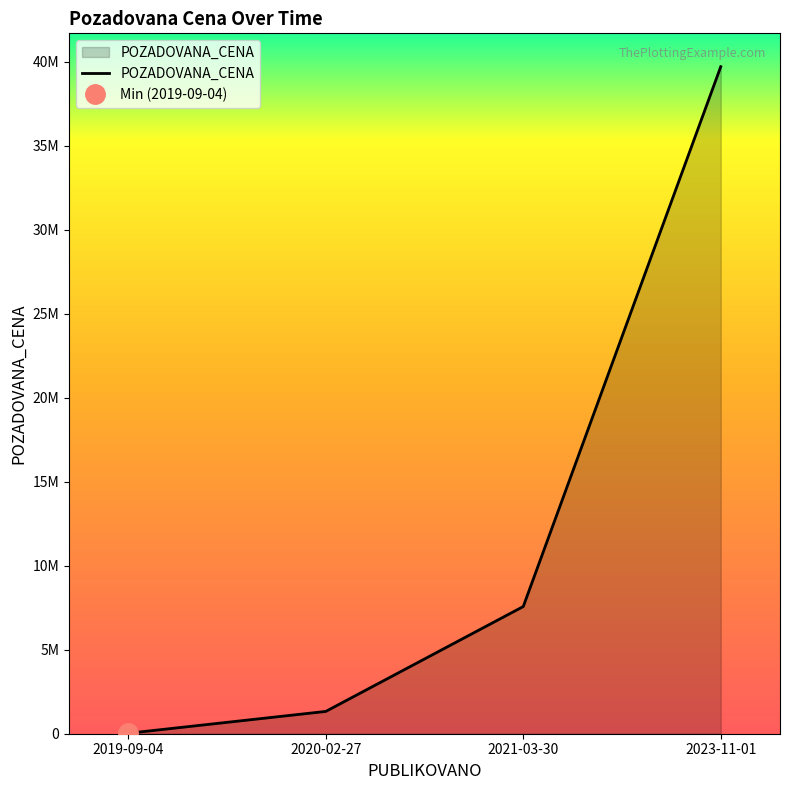

Reading right to left, what are all the values shown in this chart?

2023-11-01=39700000	2021-03-30=7570000	2020-02-27=1327000	2019-09-04=28080